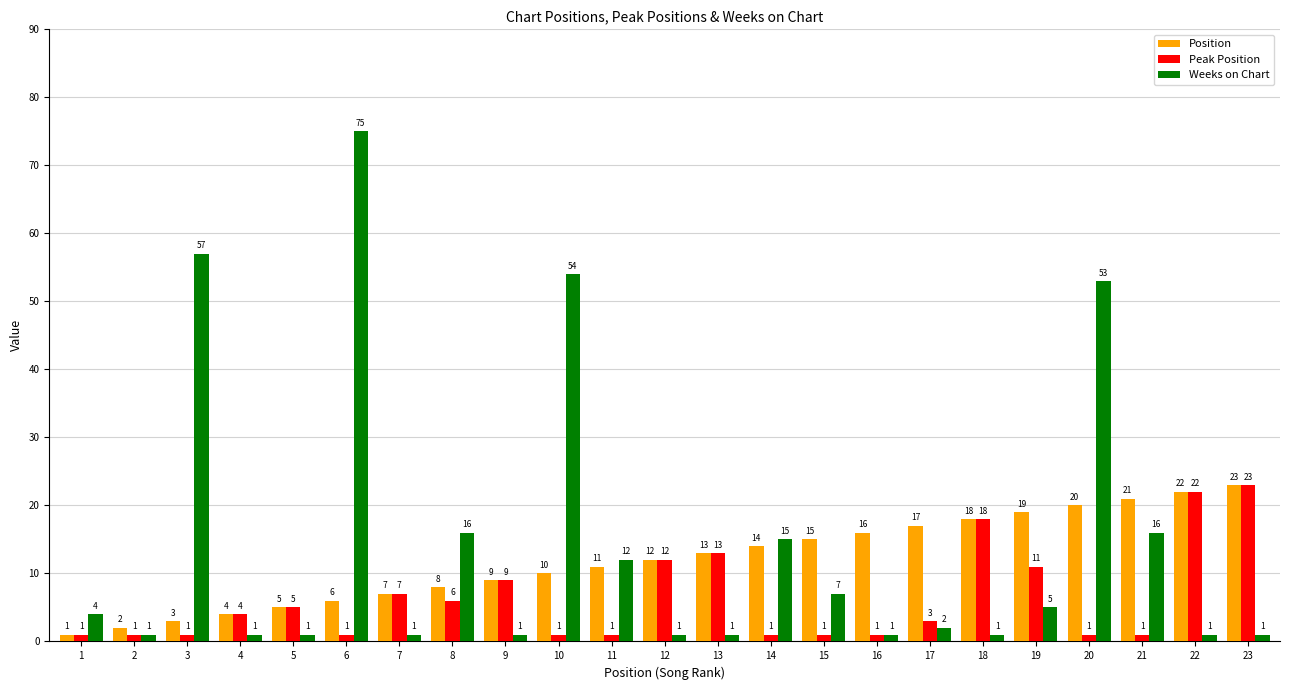

The value of Weeks on Chart at 14 is 6. True or false?

False